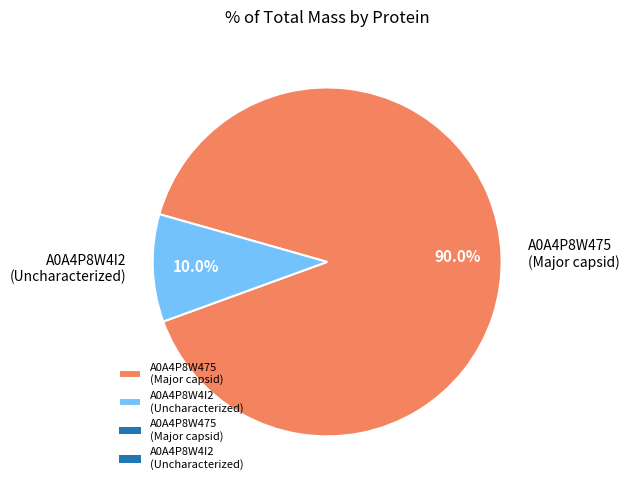

Which category accounts for the majority?

A0A4P8W475 (Major capsid)